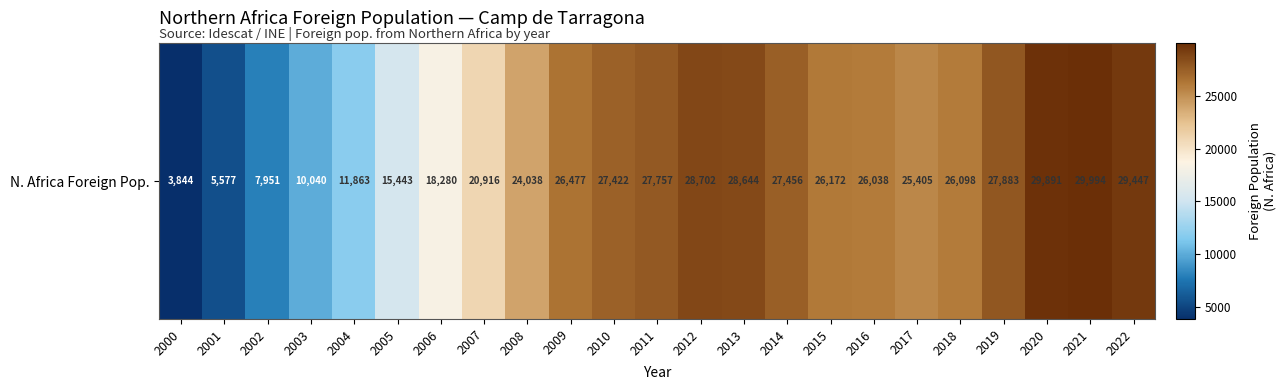

Reading left to right, what are all the values shown in this chart?

3844	5577	7951	10040	11863	15443	18280	20916	24038	26477	27422	27757	28702	28644	27456	26172	26038	25405	26098	27883	29891	29994	29447